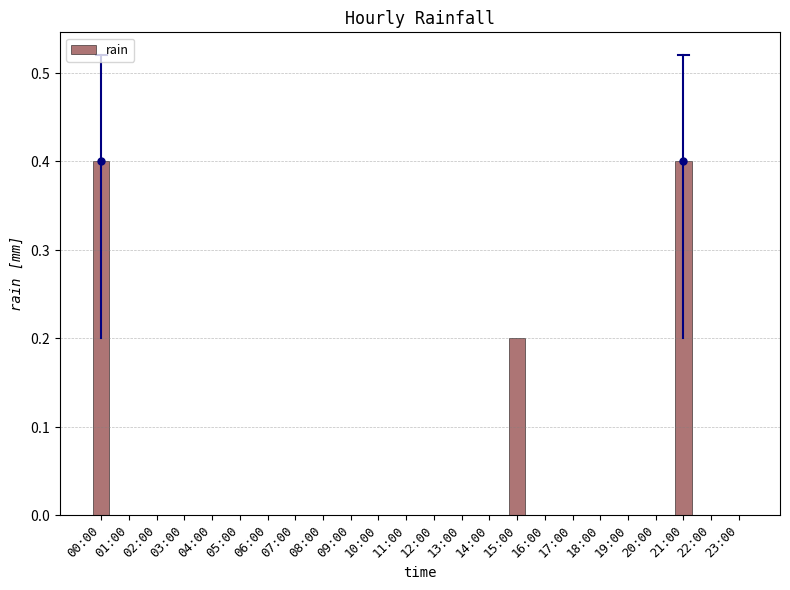

Rank the categories by value from lowest to highest.

01:00, 02:00, 03:00, 04:00, 05:00, 06:00, 07:00, 08:00, 09:00, 10:00, 11:00, 12:00, 13:00, 14:00, 16:00, 17:00, 18:00, 19:00, 20:00, 22:00, 23:00, 15:00, 00:00, 21:00